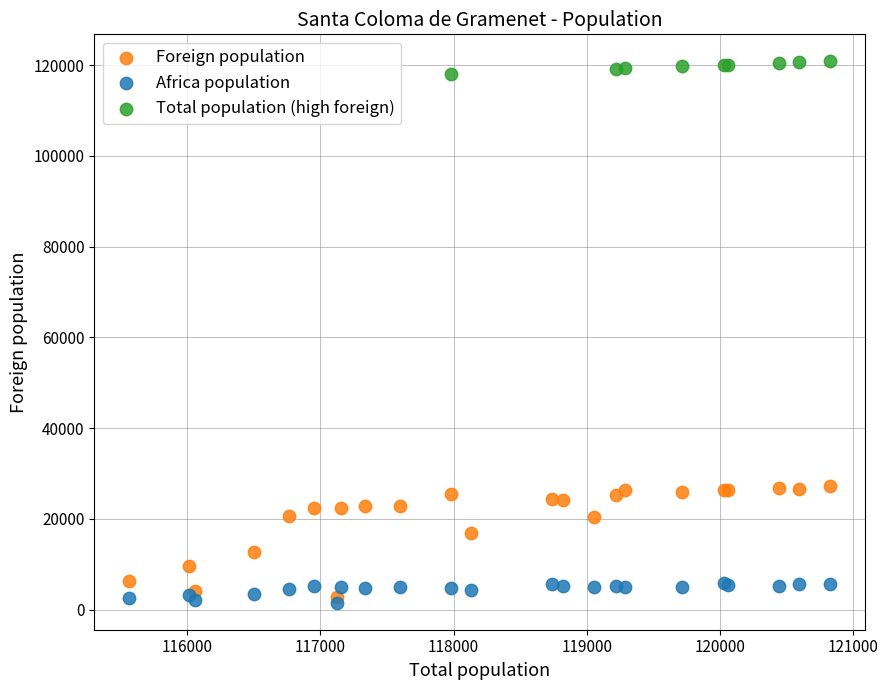

Which series has the widest spread of Y values?

Foreign population